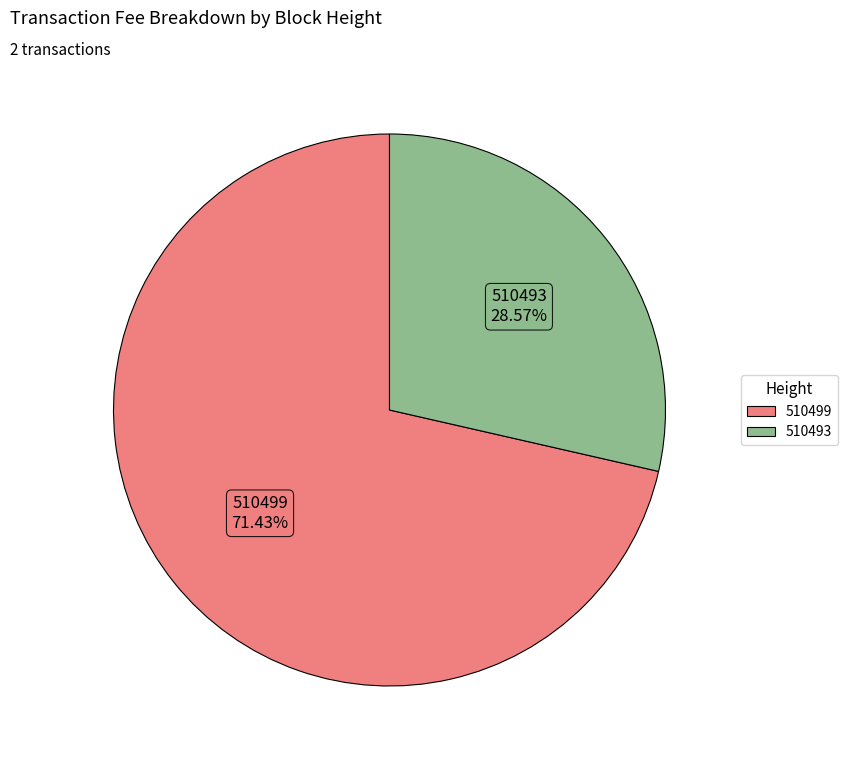

Which slice is the smallest?

510493